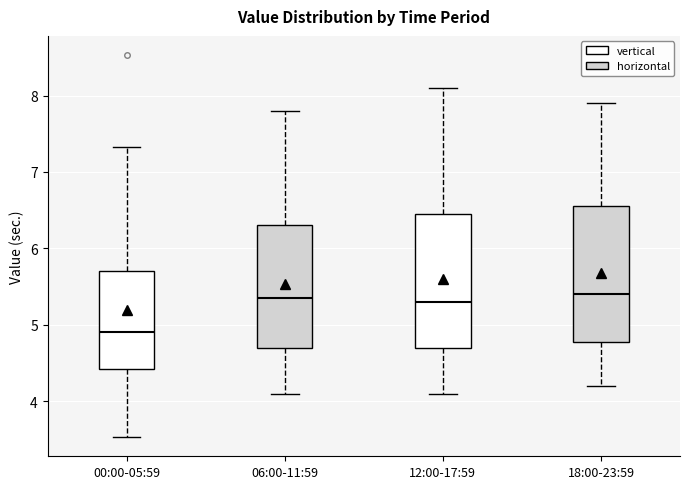

Where does the upper whisker of the box for 18:00-23:59 end on the y-axis? The values are not printed on the chart, so give them approximately, as read against the axis.

7.9